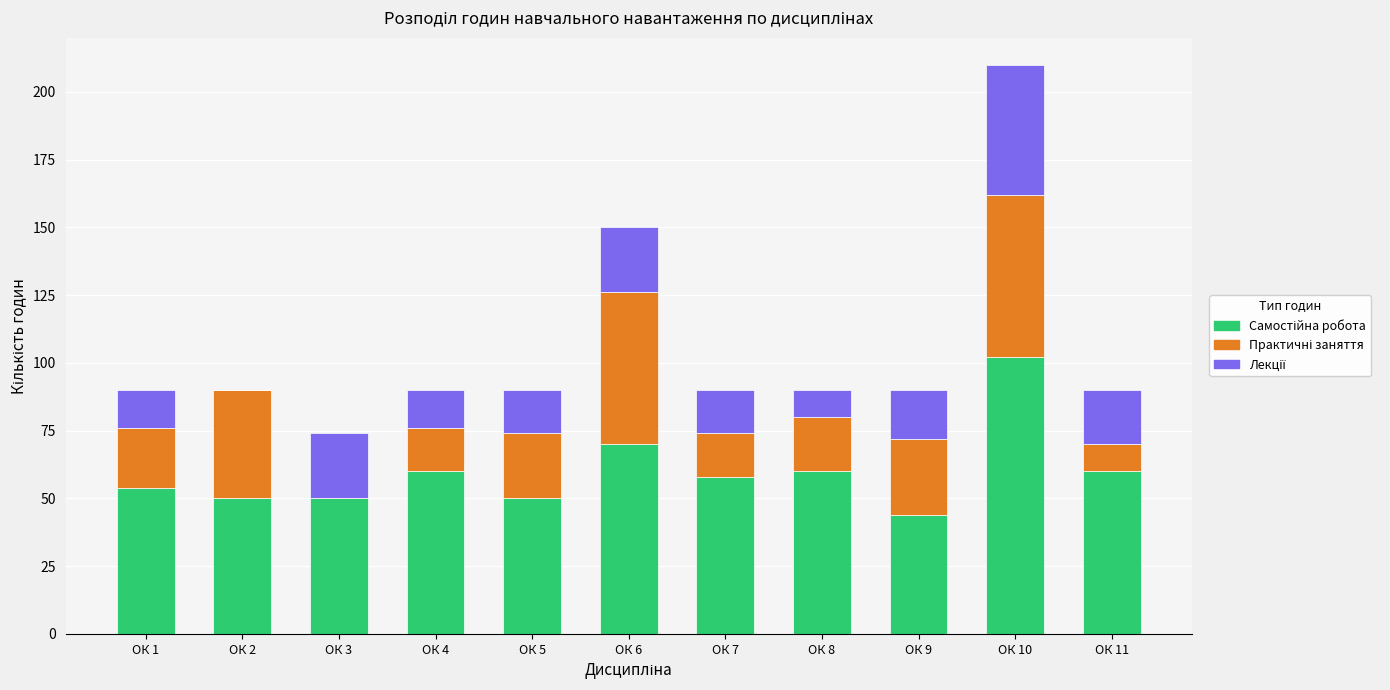

What is the total value across all series at ОК 4?

90